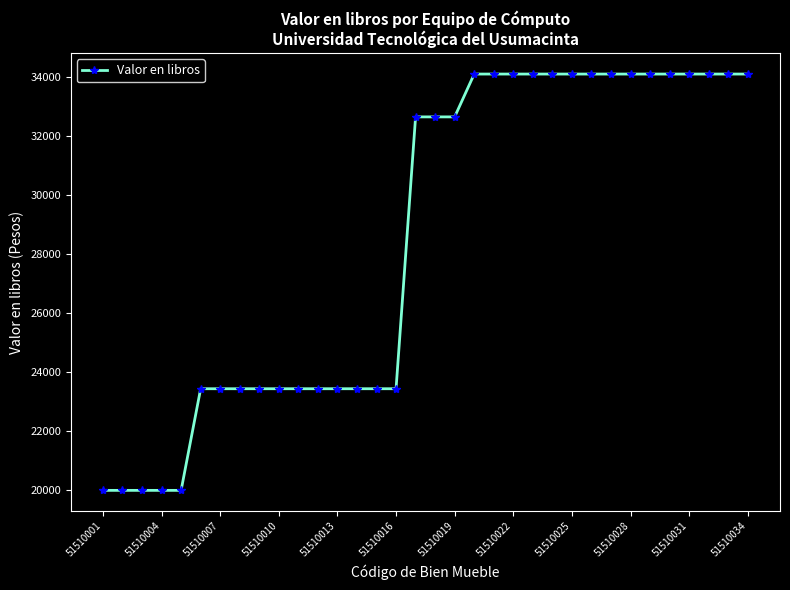

What is the smallest value displayed?

19975.7